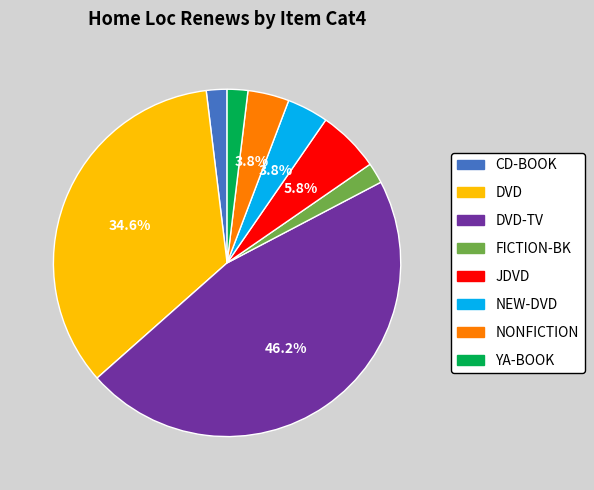

Is JDVD the majority of the pie?

No